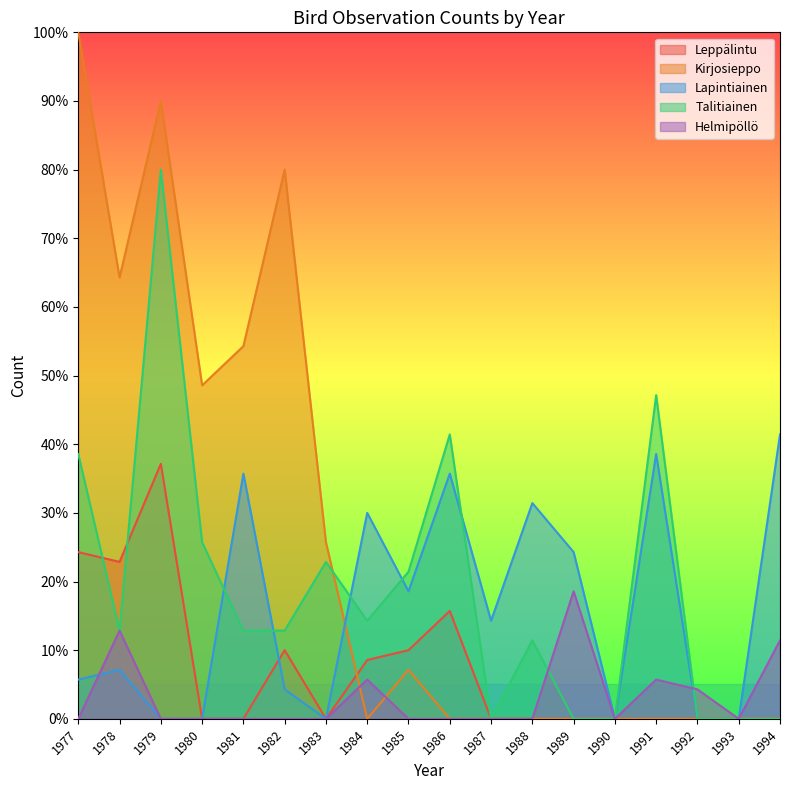

At which category is the sum across all series the highest?

1979